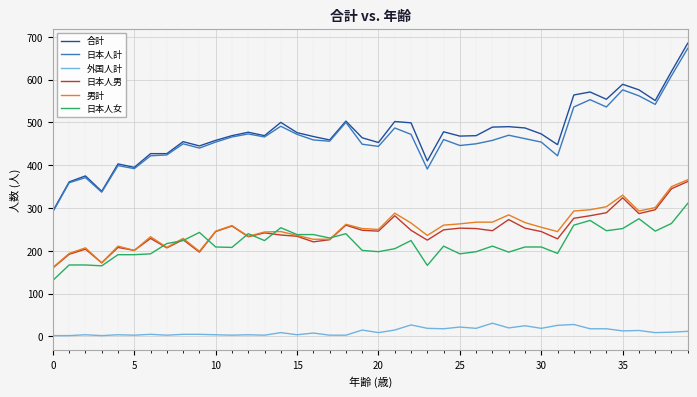

At how many categories does at least one series exceed 276?

40